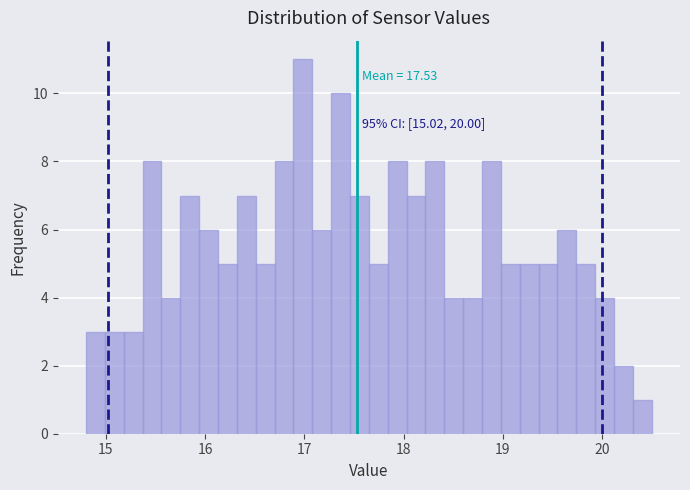

Around what value on the x-axis is the tallest bar? Give the approximate position of its centre, as read against the axis.

17.0